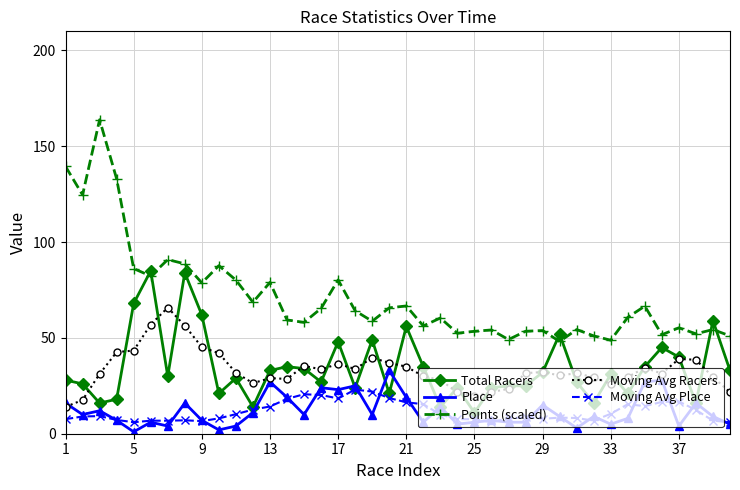

True or false: Moving Avg Place has more than 1 interior local peaks.

True